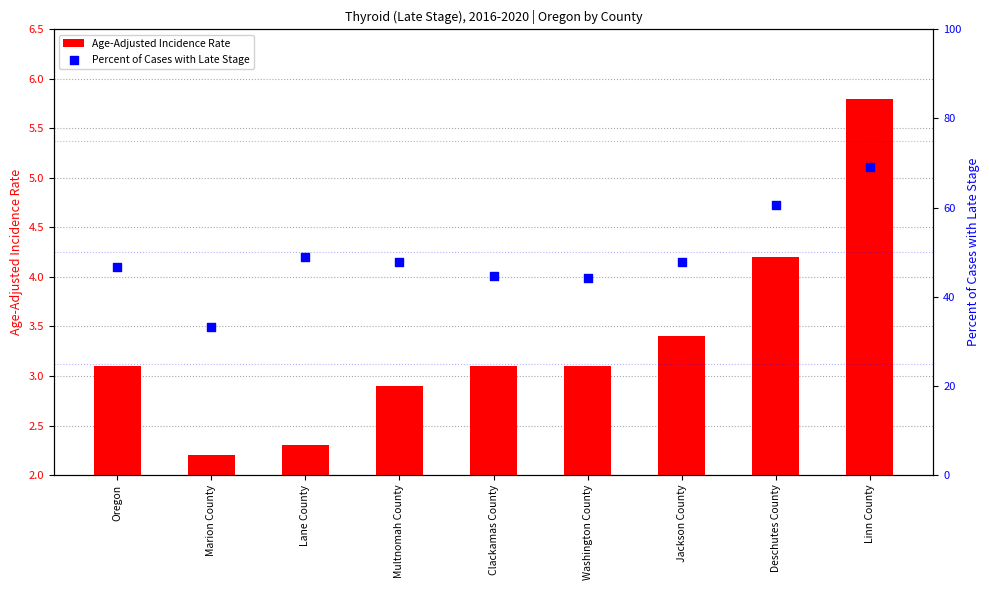

At which category is the sum across all series the highest?

Linn County